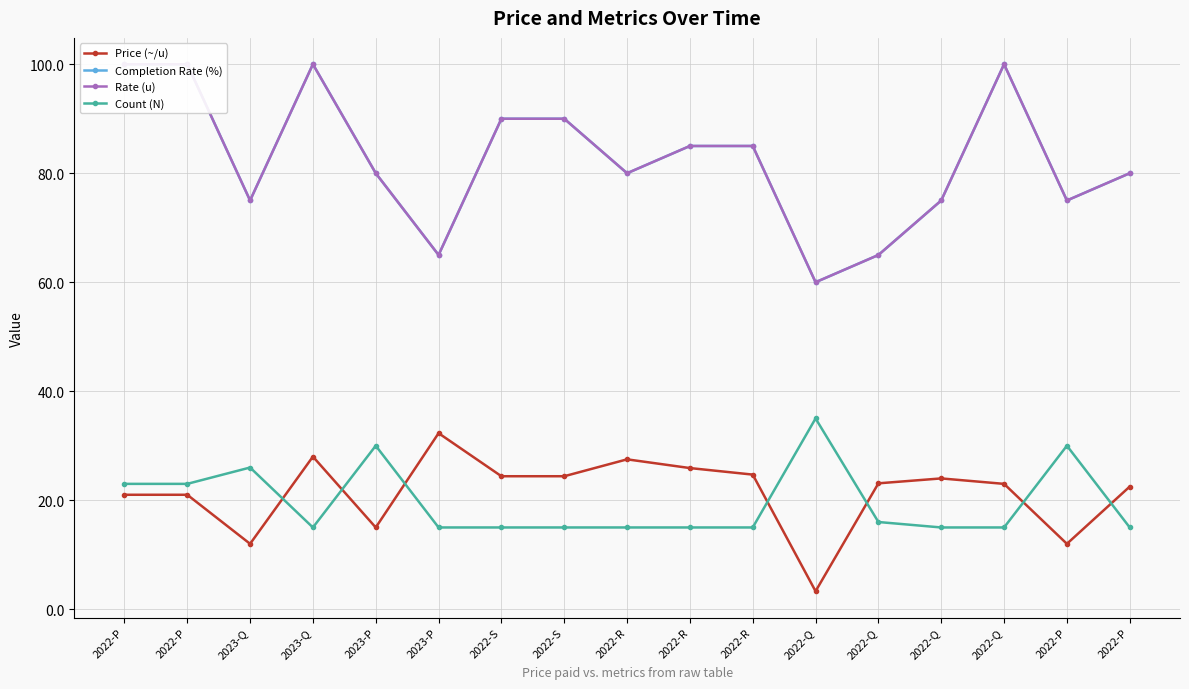

Rank the series by their maximum value, from lowest to highest.

Price (~/u), Count (N), Completion Rate (%), Rate (u)